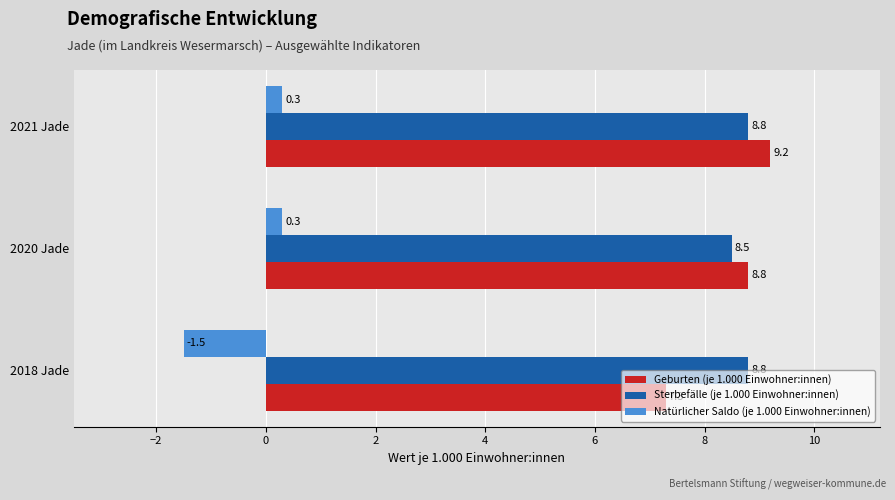

What is the highest value of the Geburten (je 1.000 Einwohner:innen) series?

9.2